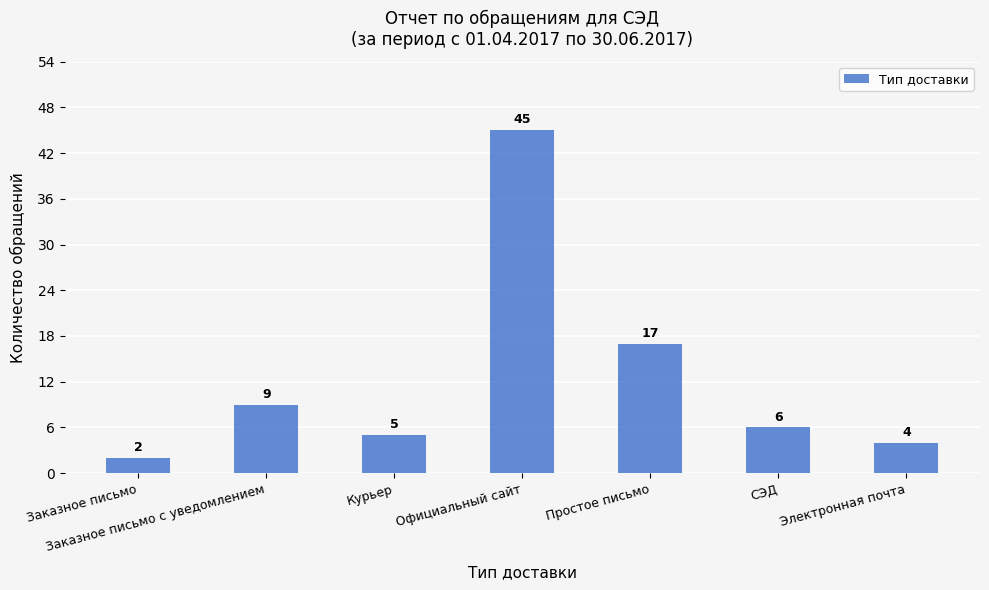

Where is the data nearest to the value 23?

Простое письмо